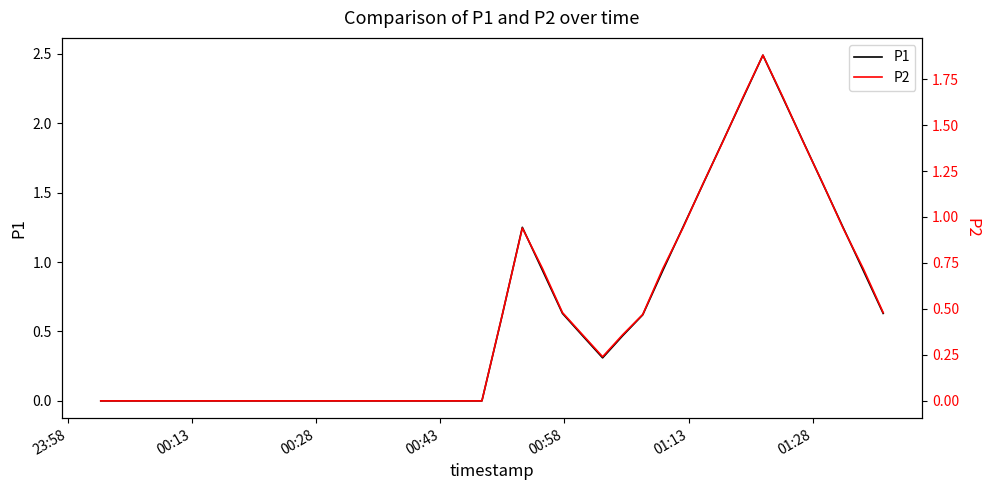

What are all the series names shown in the legend?

P1, P2